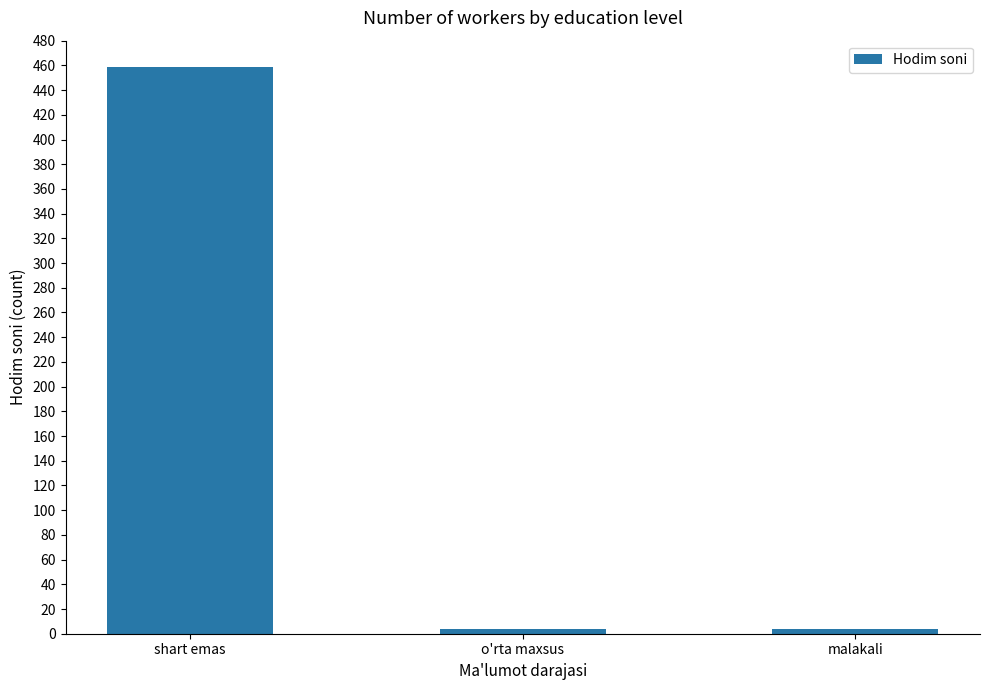

The value at shart emas is 459. True or false?

True